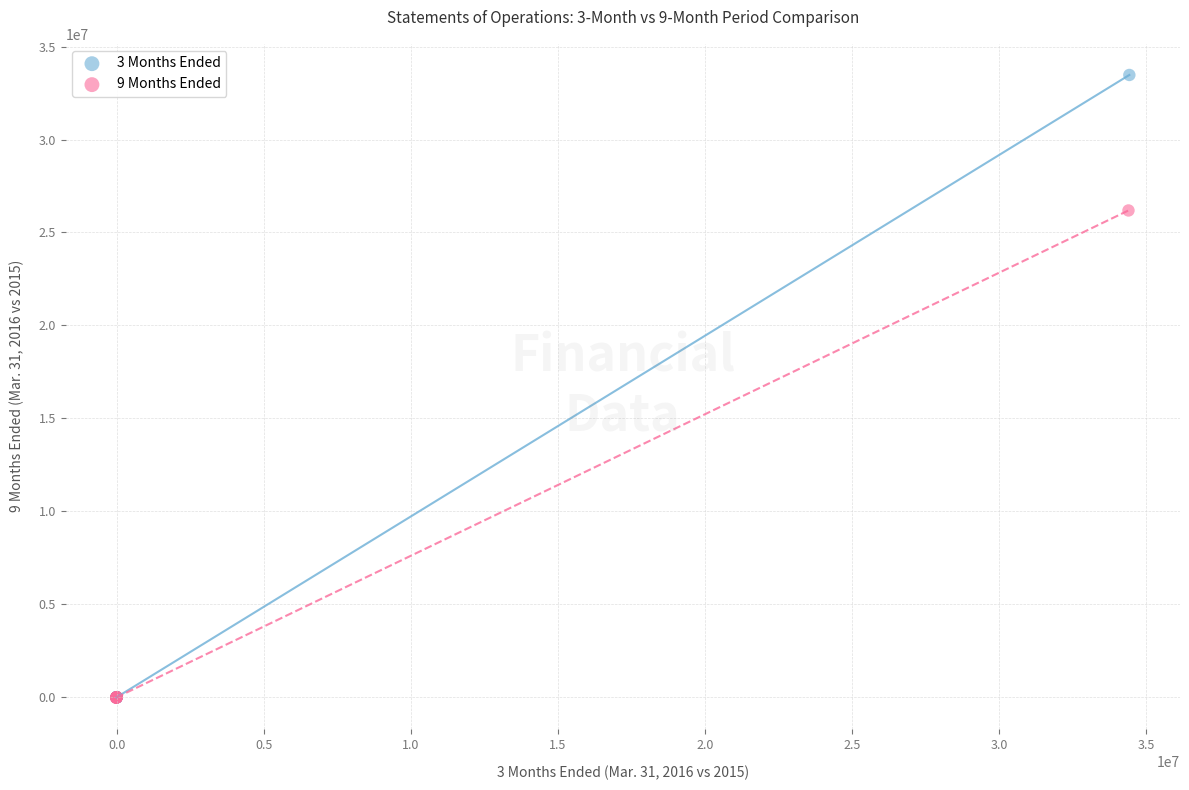

Which series reaches the maximum Y coordinate?

3 Months Ended